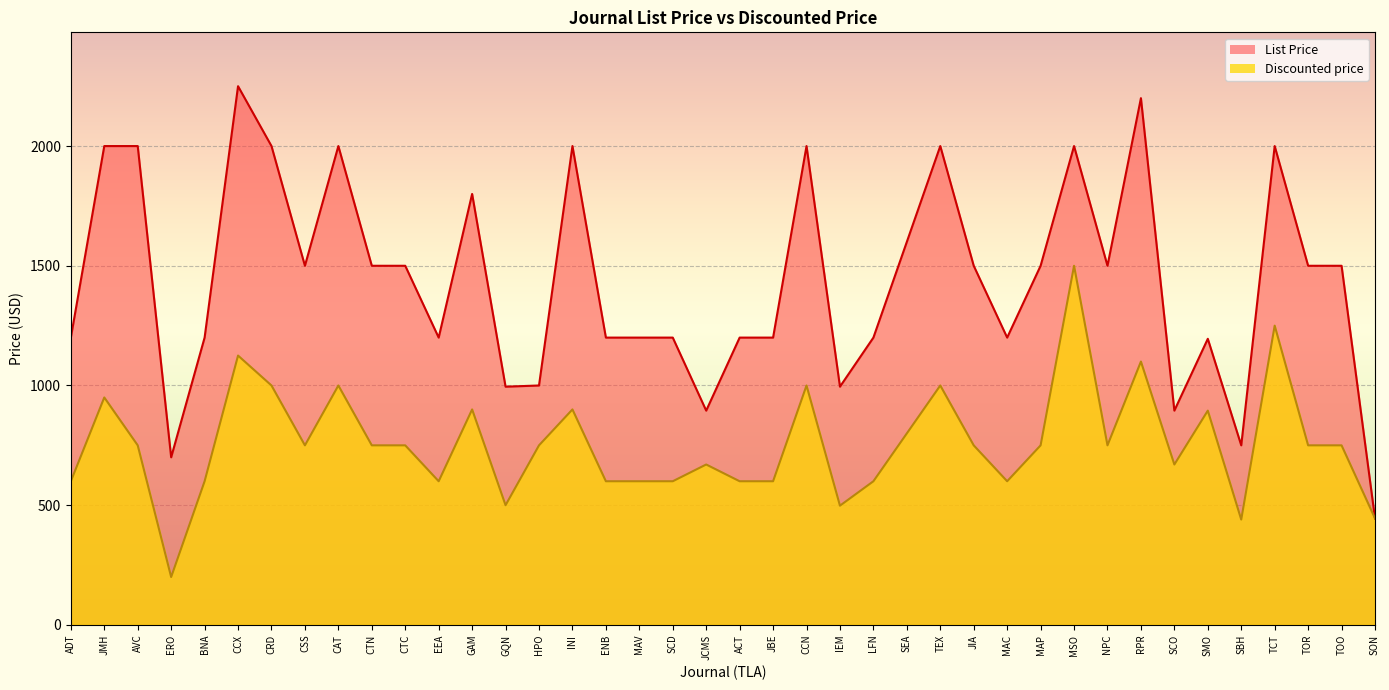

True or false: List Price and Discounted price intersect in this chart.

False